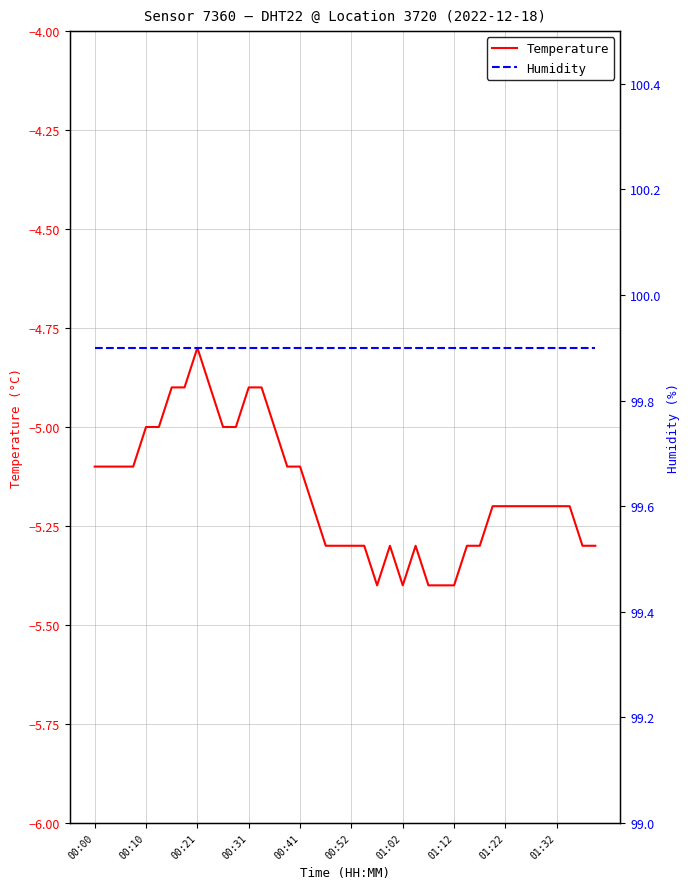

At which label is Humidity closest to 99?

00:00